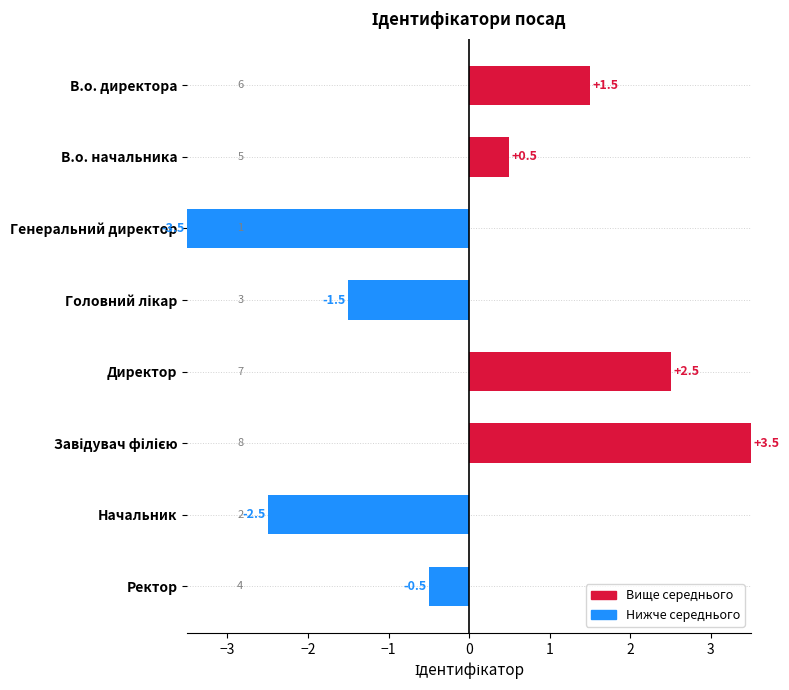

What is the difference between the values at Ректор and Начальник?

2.0